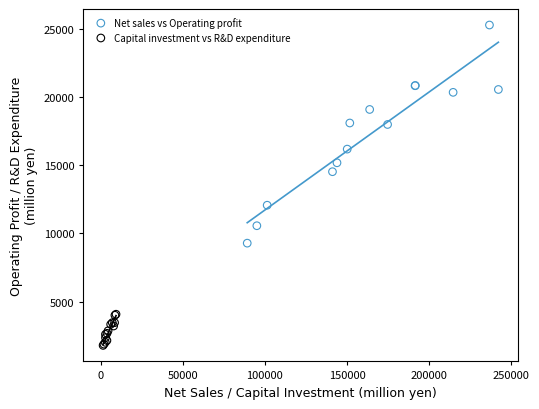

Which series has the widest spread of Y values?

Net sales vs Operating profit